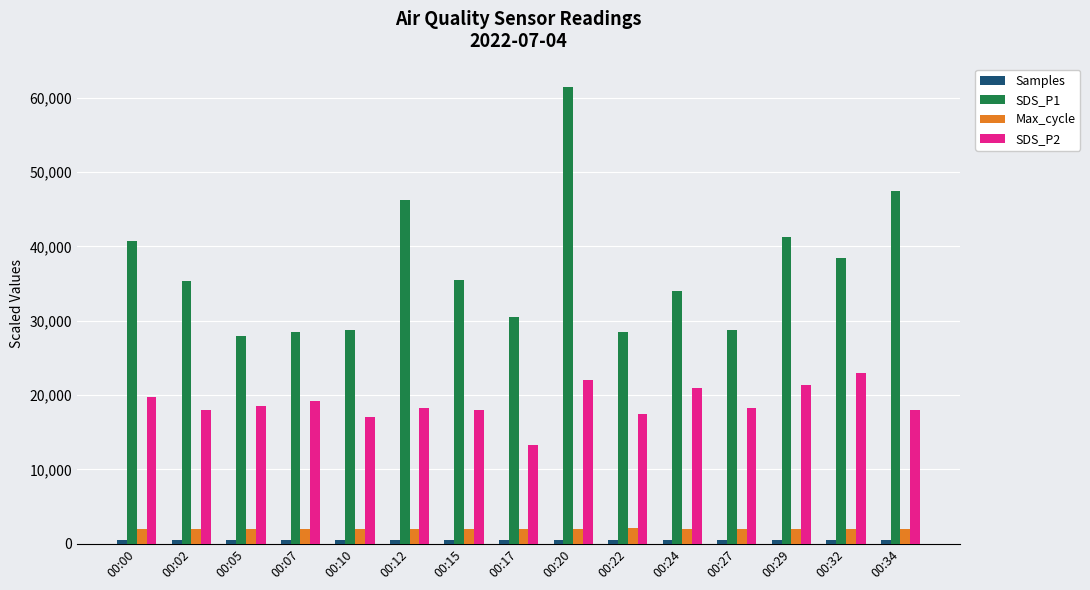

What is the difference between the maximum and second lowest values in the SDS_P1 series?

33000.0